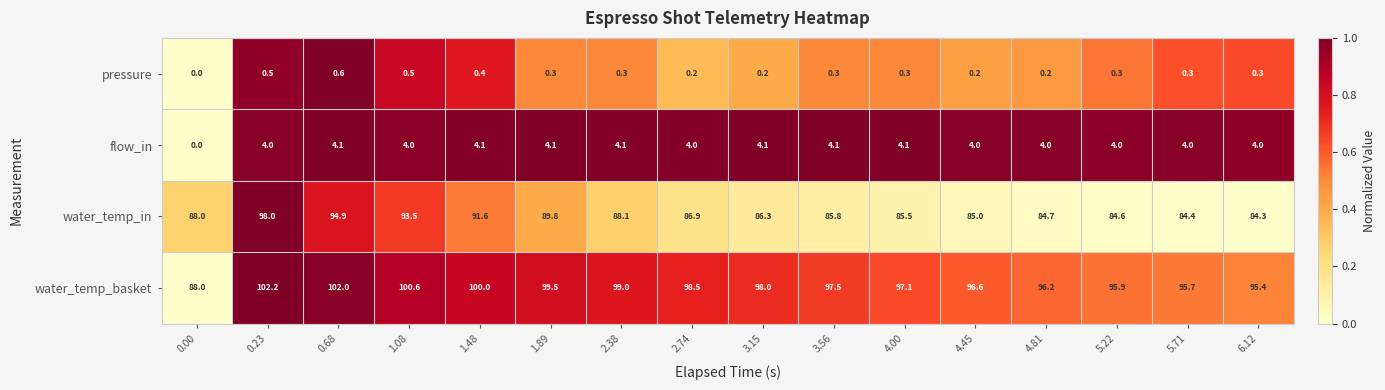

What is the difference between the maximum and second lowest values in the water_temp_basket series?

6.8